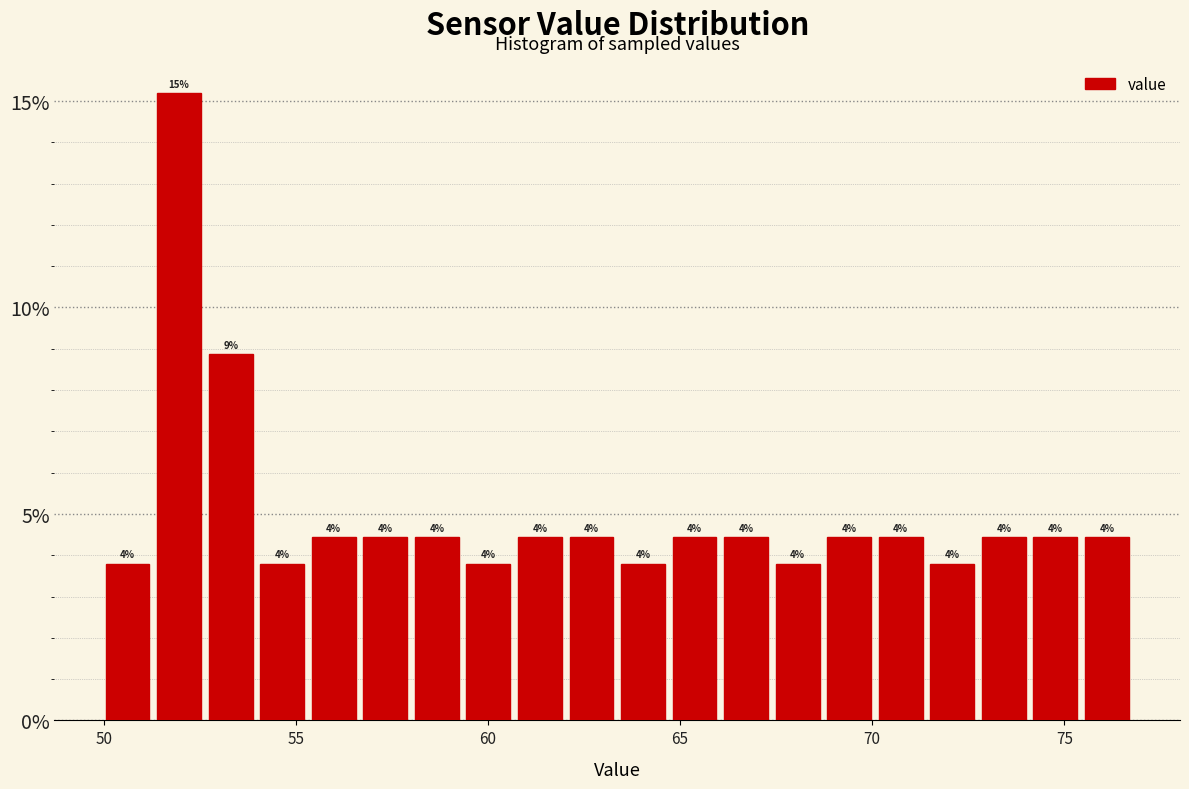

Around what value on the x-axis is the tallest bar? Give the approximate position of its centre, as read against the axis.

52.0